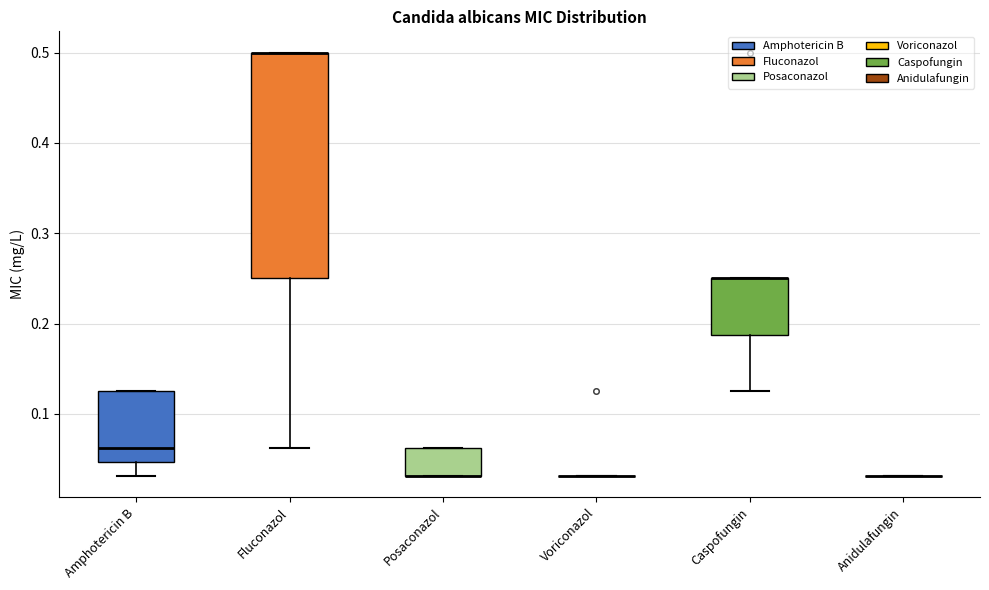

Reading left to right, read every box against the y-axis: the position of its median line, the range the box covers, and the ends of its whiskers. The values are not printed on the chart, so give them approximately, as read against the axis.

Amphotericin B: median 0.06, box 0.05 to 0.13, whiskers 0.03 to 0.13
Fluconazol: median 0.50 (drawn on the box's upper edge), box 0.25 to 0.50, whiskers 0.06 to 0.50
Posaconazol: median 0.03 (drawn on the box's lower edge), box 0.03 to 0.06, whiskers 0.03 to 0.06
Voriconazol: box collapsed to a line at 0.03, whiskers 0.03 to 0.03
Caspofungin: median 0.25 (drawn on the box's upper edge), box 0.19 to 0.25, whiskers 0.13 to 0.25
Anidulafungin: box collapsed to a line at 0.03, whiskers 0.03 to 0.03